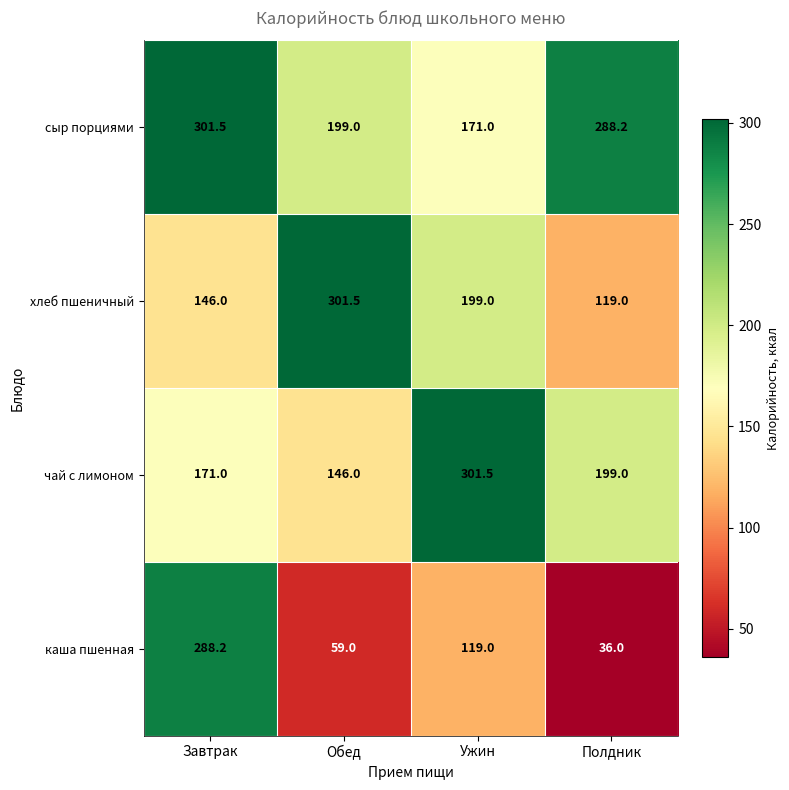

Is it true that каша пшенная equals 82.5 at Обед?

False